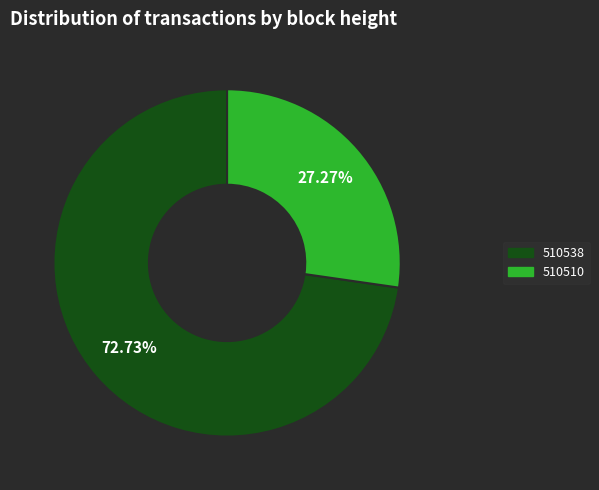

Rank the categories by value from highest to lowest.

510538, 510510